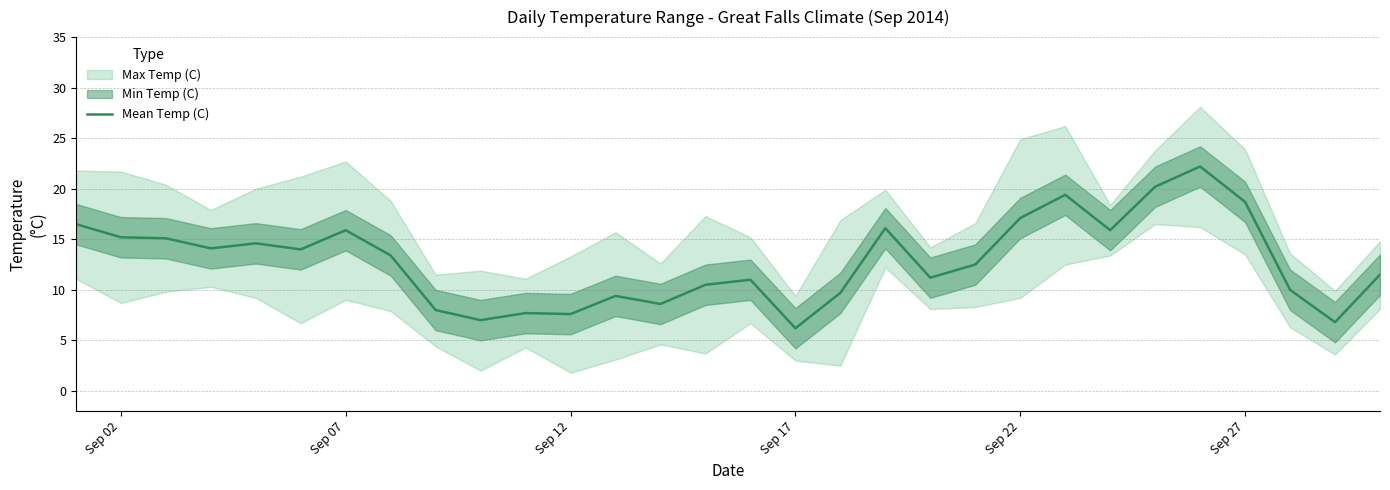

What is the lowest value of the Mean Temp (C) series?

6.2